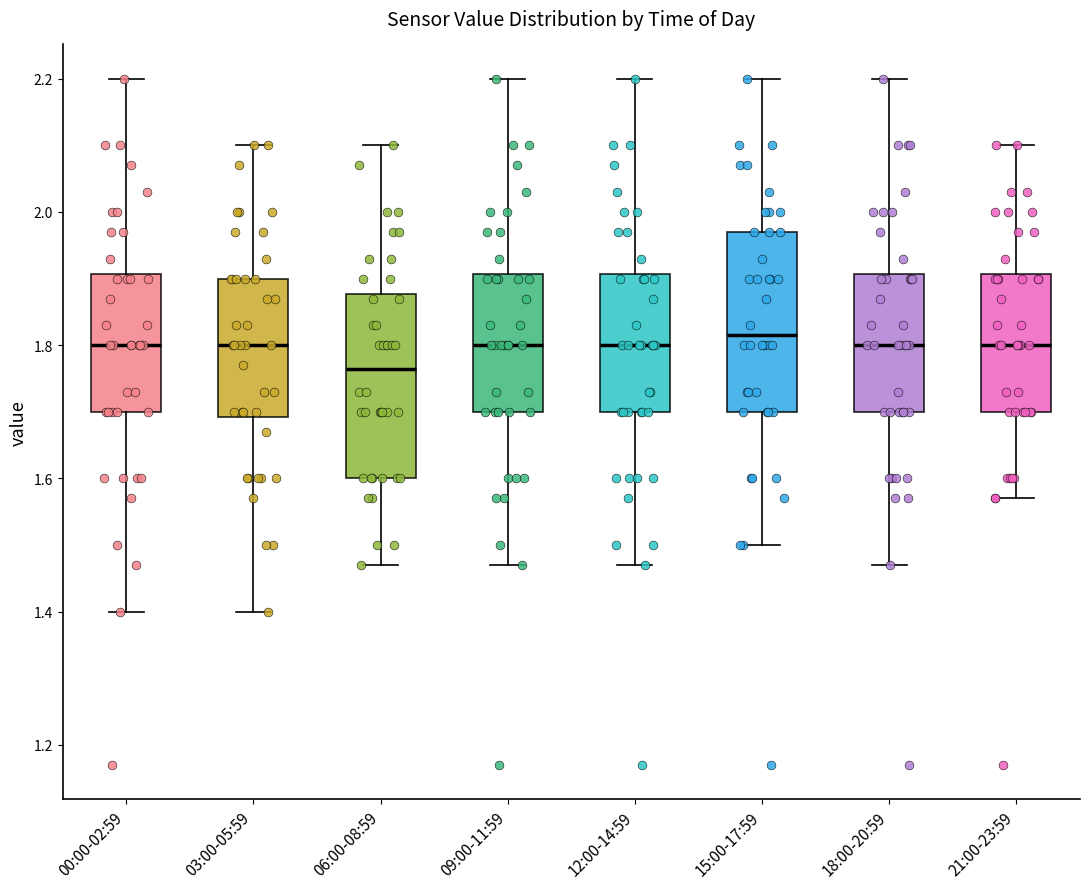

Reading left to right, read every box against the y-axis: the position of its median line, the range the box covers, and the ends of its whiskers. The values are not printed on the chart, so give them approximately, as read against the axis.

00:00-02:59: median 1.80, box 1.70 to 1.90, whiskers 1.40 to 2.20
03:00-05:59: median 1.80, box 1.70 to 1.90, whiskers 1.40 to 2.10
06:00-08:59: median 1.76, box 1.60 to 1.88, whiskers 1.48 to 2.10
09:00-11:59: median 1.80, box 1.70 to 1.90, whiskers 1.48 to 2.20
12:00-14:59: median 1.80, box 1.70 to 1.90, whiskers 1.48 to 2.20
15:00-17:59: median 1.82, box 1.70 to 1.98, whiskers 1.50 to 2.20
18:00-20:59: median 1.80, box 1.70 to 1.90, whiskers 1.48 to 2.20
21:00-23:59: median 1.80, box 1.70 to 1.90, whiskers 1.58 to 2.10